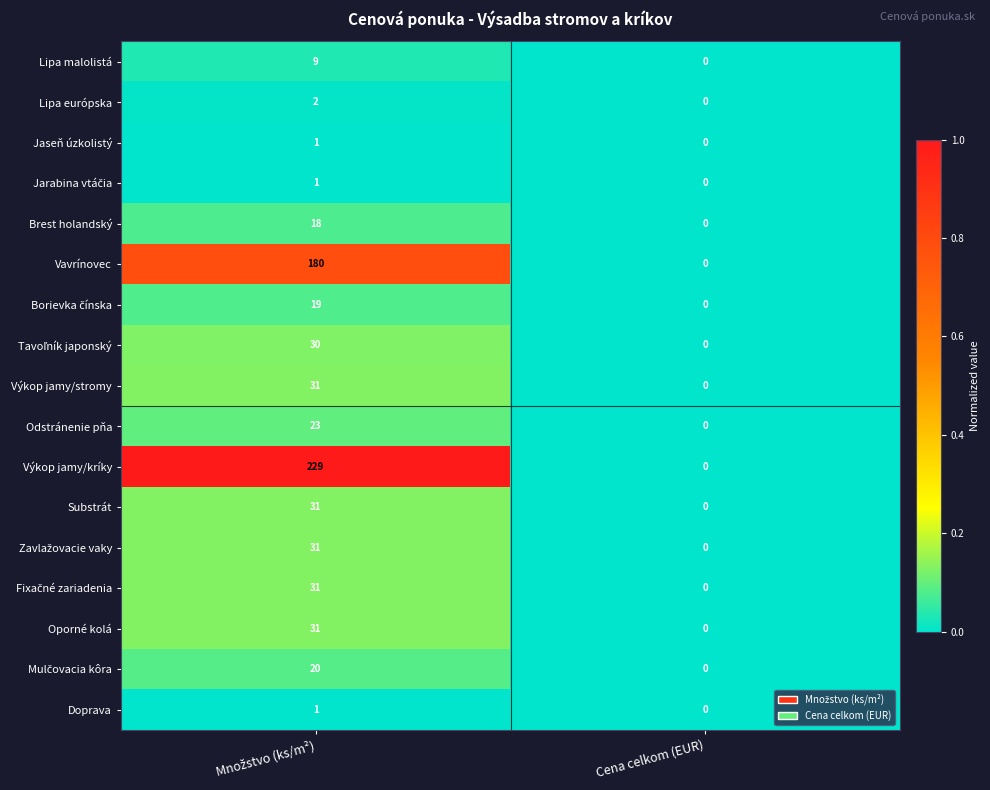

Which label corresponds to the smallest value in the chart?

Cena celkom (EUR)